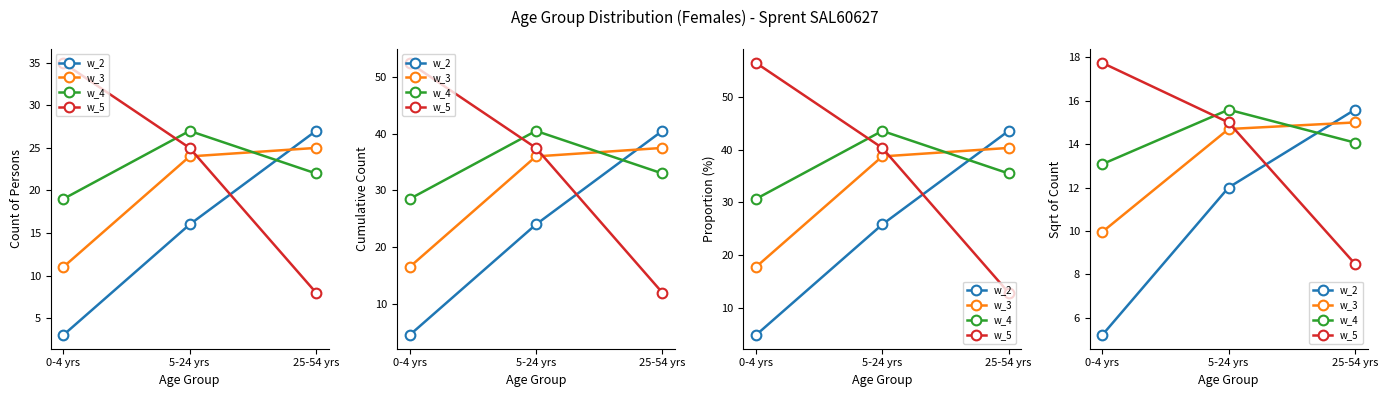

What position from the left is 0-4 yrs?

1